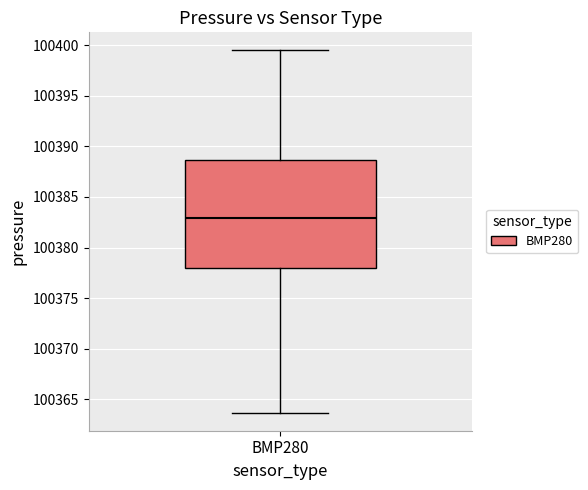

Read this box plot against the y-axis: the position of the median line, the range covered by the box, and the ends of both whiskers. The values are not printed on the chart, so give them approximately, as read against the axis.

median 100383.0, box 100378.0 to 100388.5, whiskers 100363.5 to 100399.5